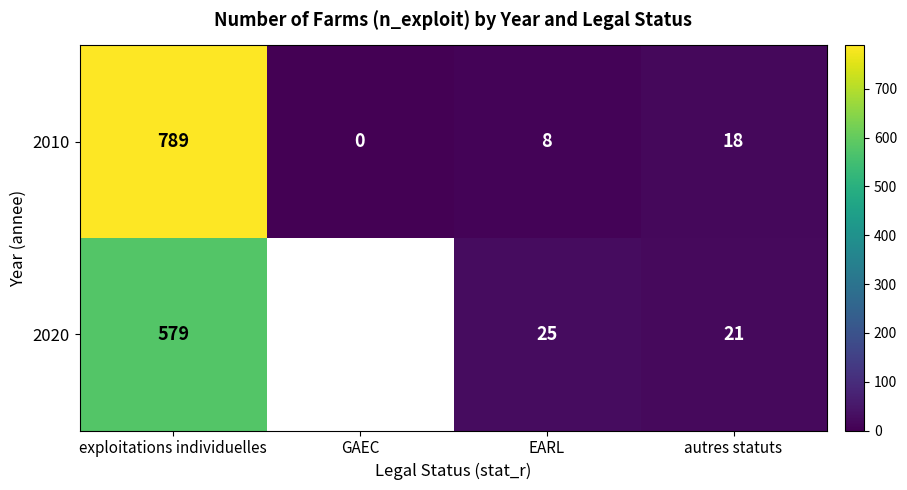

Read the 2010 value at exploitations individuelles.

789